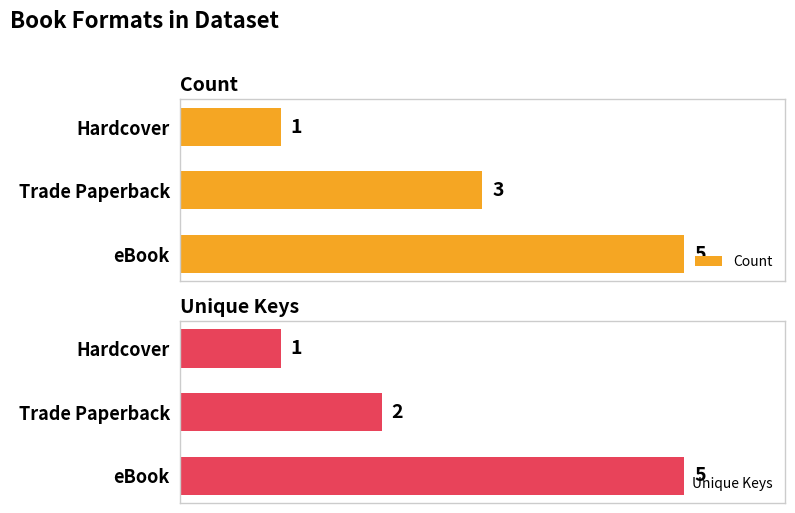

Rank the categories by Count value from lowest to highest.

Hardcover, Trade Paperback, eBook